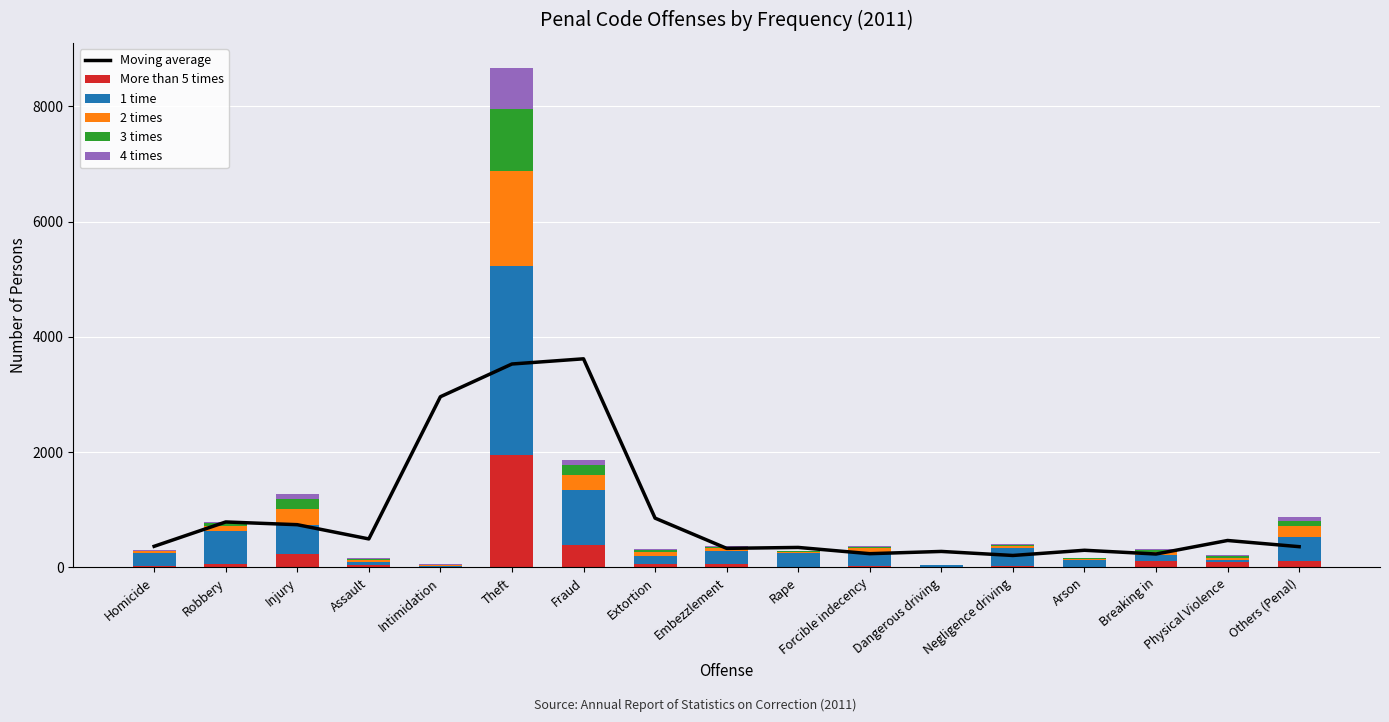

What is the difference between the 2 times values at Injury and Extortion?

207.0